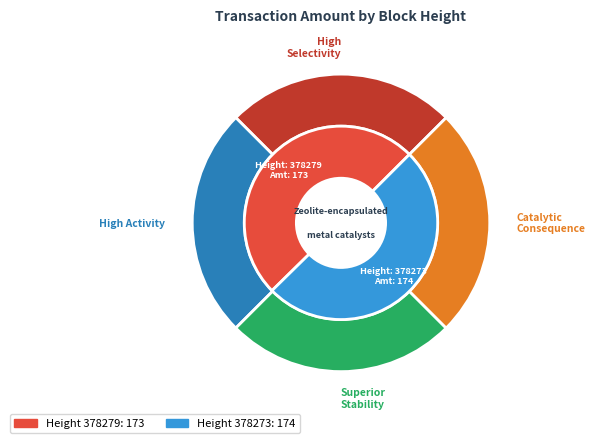

Rank the categories by value from lowest to highest.

378279, 378273